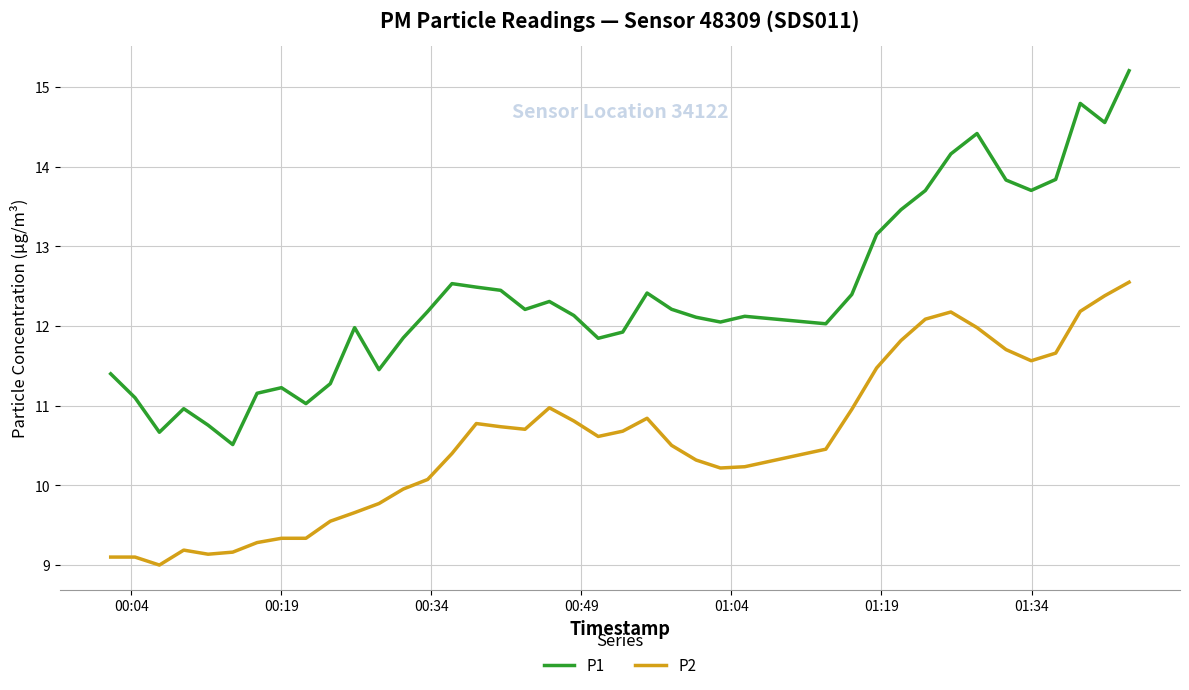

What is the difference between the maximum and minimum values in the P1 series?

4.7